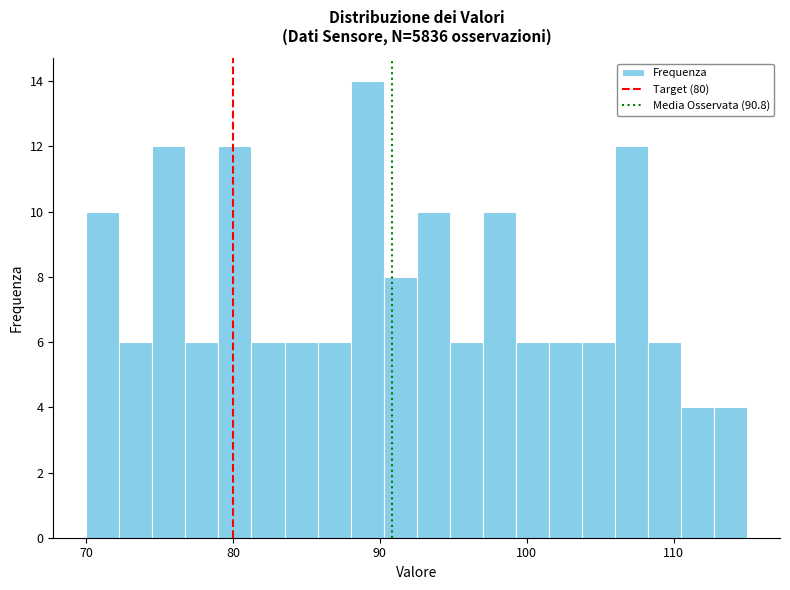

Read against the x-axis, roughly where is the centre of the tallest bar?

89